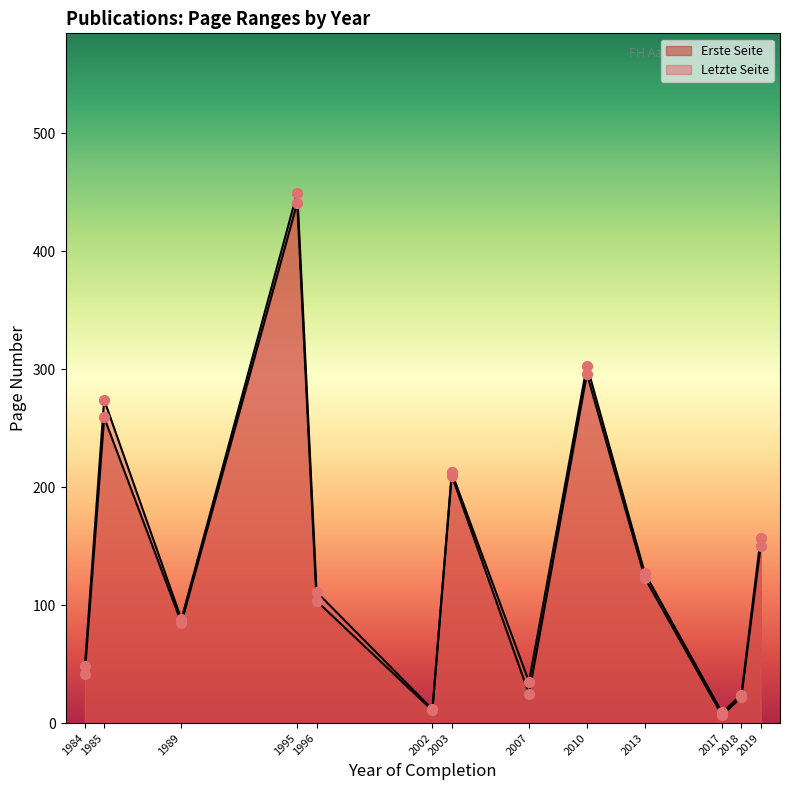

Which series reaches the minimum Y coordinate?

Erste Seite